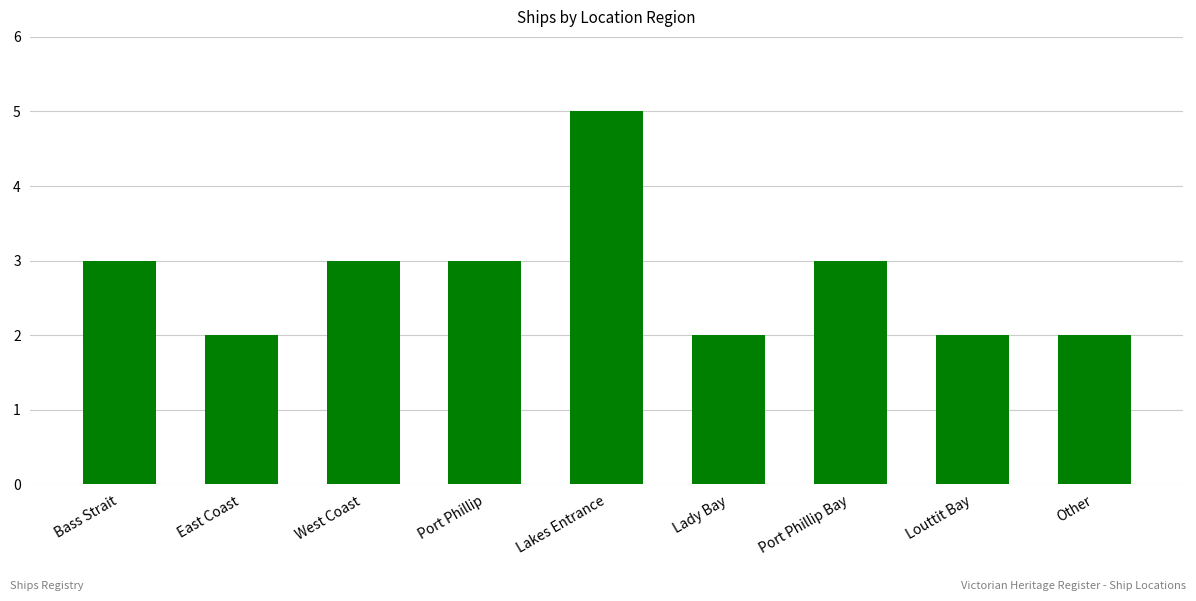

Between Port Phillip Bay and Lady Bay, which is larger?

Port Phillip Bay